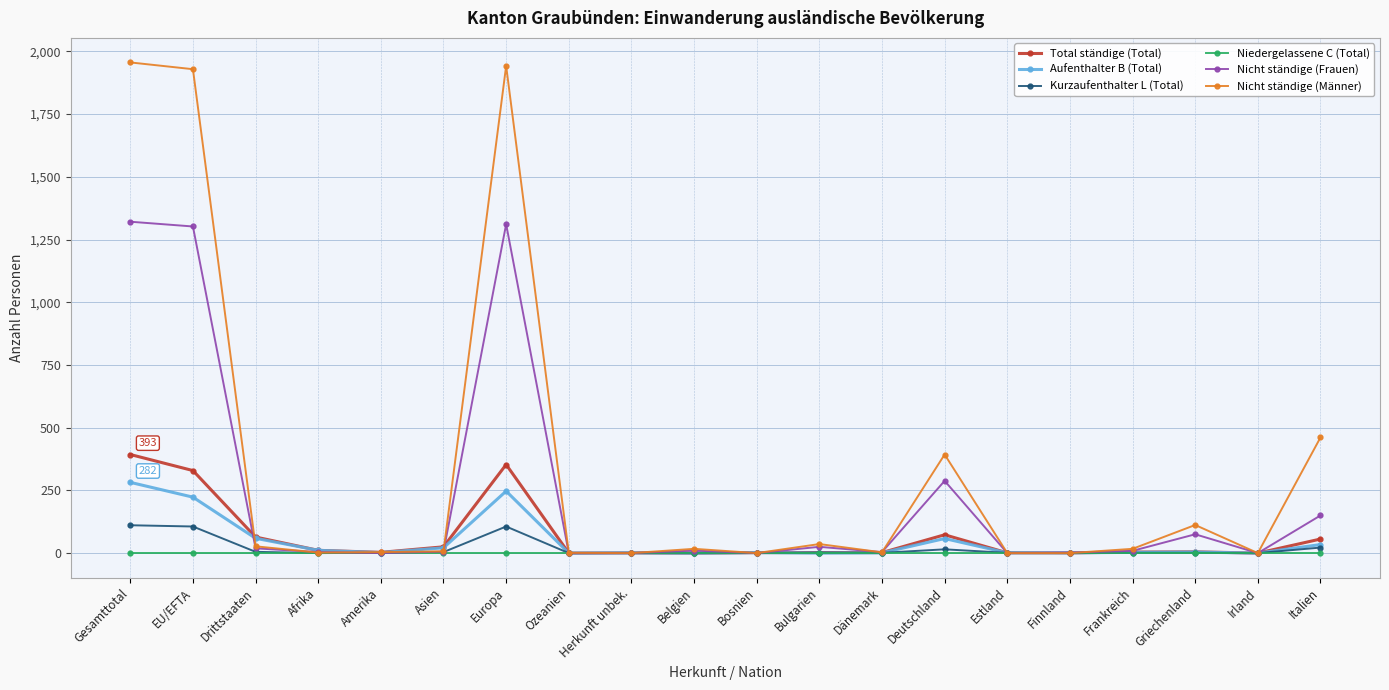

Which series changed the most between Herkunft unbek. and Deutschland?

Nicht ständige (Männer)